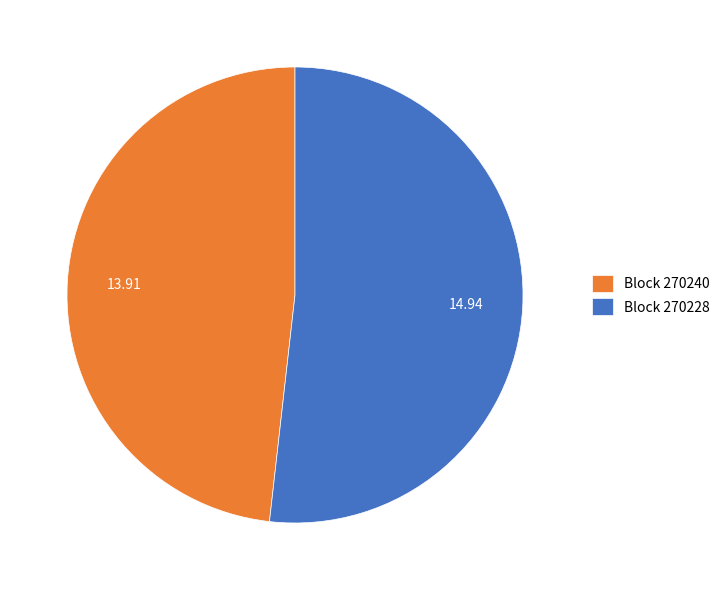

How many slices are in this pie chart?

2